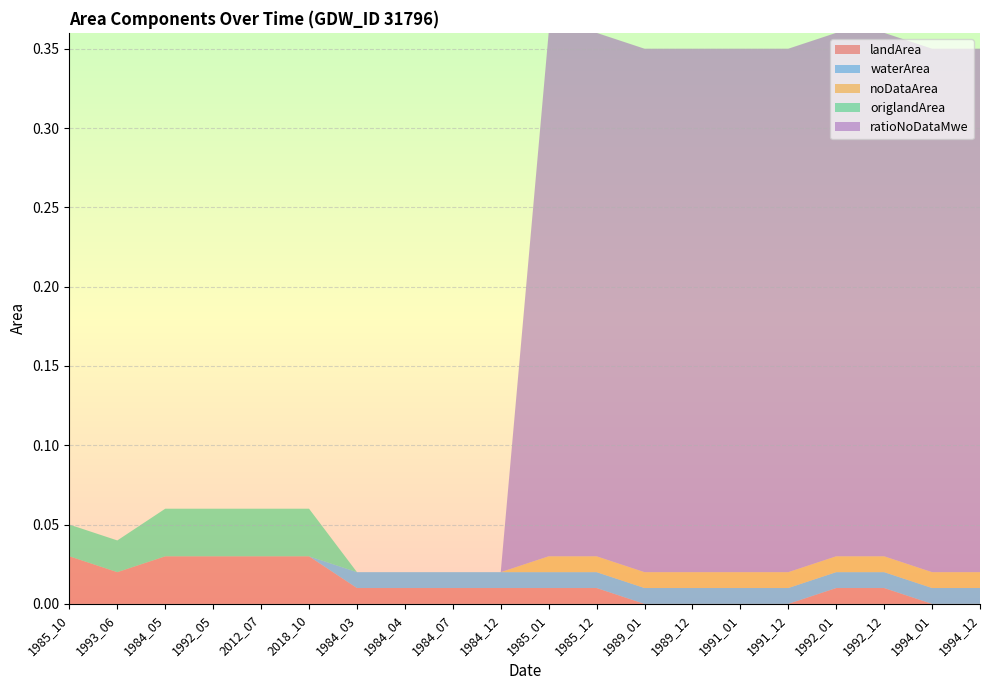

Reading left to right, extract all data points from this chart.

landArea: 1985_10=0.0	1993_06=0.0	1984_05=0.0	1992_05=0.0	2012_07=0.0	2018_10=0.0	1984_03=0.0	1984_04=0.0	1984_07=0.0	1984_12=0.0	1985_01=0.0	1985_12=0.0	1989_01=0.0	1989_12=0.0	1991_01=0.0	1991_12=0.0	1992_01=0.0	1992_12=0.0	1994_01=0.0	1994_12=0.0
waterArea: 1985_10=0.0	1993_06=0.0	1984_05=0.0	1992_05=0.0	2012_07=0.0	2018_10=0.0	1984_03=0.0	1984_04=0.0	1984_07=0.0	1984_12=0.0	1985_01=0.0	1985_12=0.0	1989_01=0.0	1989_12=0.0	1991_01=0.0	1991_12=0.0	1992_01=0.0	1992_12=0.0	1994_01=0.0	1994_12=0.0
noDataArea: 1985_10=0.0	1993_06=0.0	1984_05=0.0	1992_05=0.0	2012_07=0.0	2018_10=0.0	1984_03=0.0	1984_04=0.0	1984_07=0.0	1984_12=0.0	1985_01=0.0	1985_12=0.0	1989_01=0.0	1989_12=0.0	1991_01=0.0	1991_12=0.0	1992_01=0.0	1992_12=0.0	1994_01=0.0	1994_12=0.0
origlandArea: 1985_10=0.0	1993_06=0.0	1984_05=0.0	1992_05=0.0	2012_07=0.0	2018_10=0.0	1984_03=0.0	1984_04=0.0	1984_07=0.0	1984_12=0.0	1985_01=0.0	1985_12=0.0	1989_01=0.0	1989_12=0.0	1991_01=0.0	1991_12=0.0	1992_01=0.0	1992_12=0.0	1994_01=0.0	1994_12=0.0
ratioNoDataMwe: 1985_10=0.0	1993_06=0.0	1984_05=0.0	1992_05=0.0	2012_07=0.0	2018_10=0.0	1984_03=0.0	1984_04=0.0	1984_07=0.0	1984_12=0.0	1985_01=0.3	1985_12=0.3	1989_01=0.3	1989_12=0.3	1991_01=0.3	1991_12=0.3	1992_01=0.3	1992_12=0.3	1994_01=0.3	1994_12=0.3